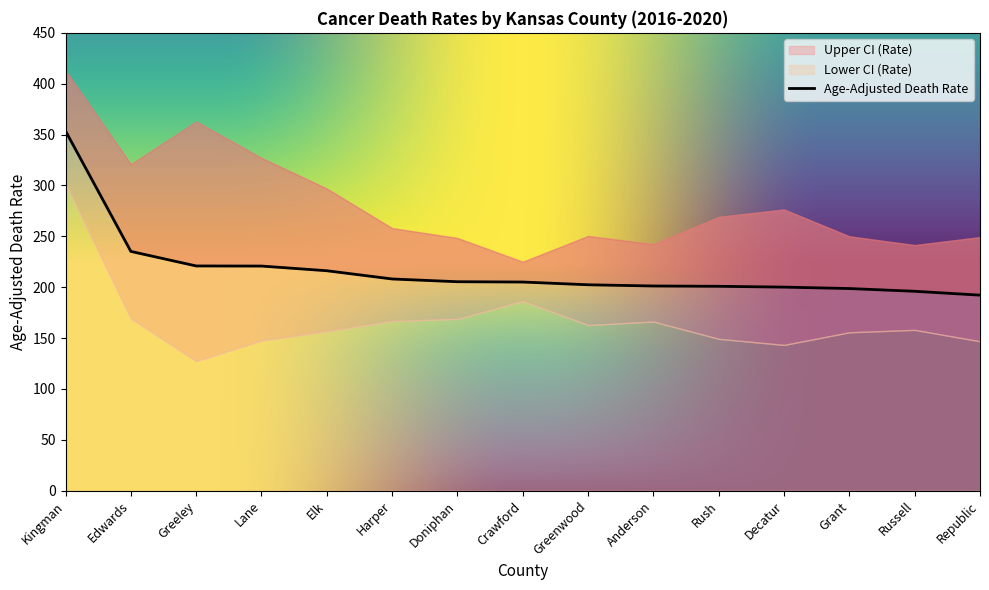

Is it true that Upper CI (Rate) equals 117.2 at Rush?

False